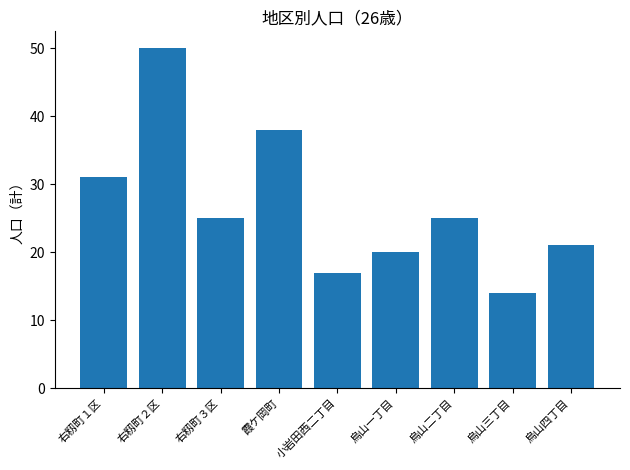

At which category does the chart reach its peak across all series?

右籾町２区